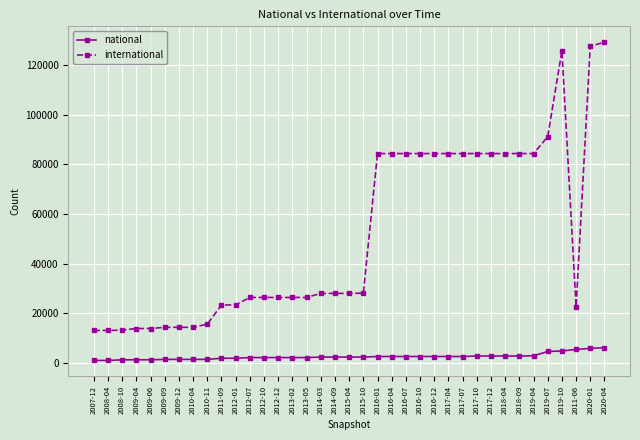

What are all the series names shown in the legend?

national, international